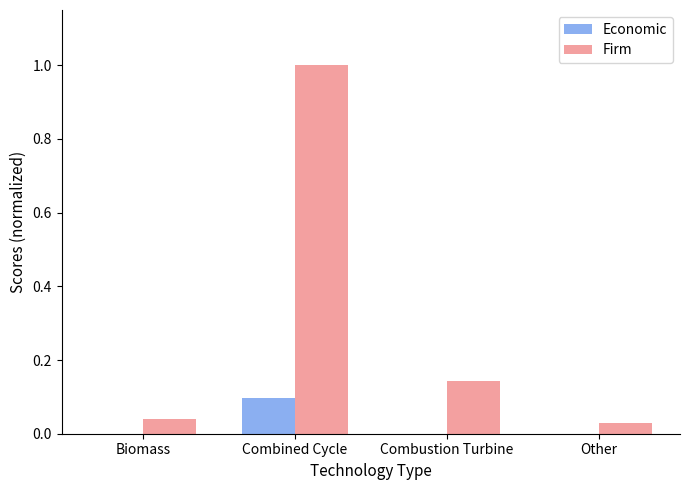

At which category is the sum across all series the highest?

Combined Cycle